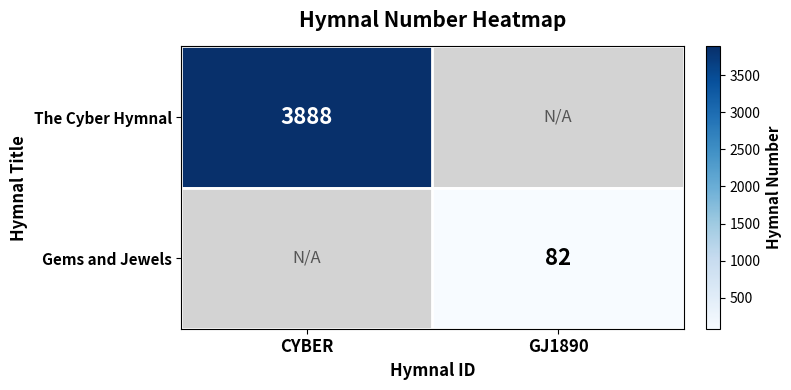

Is it true that The Cyber Hymnal equals 2680 at CYBER?

False